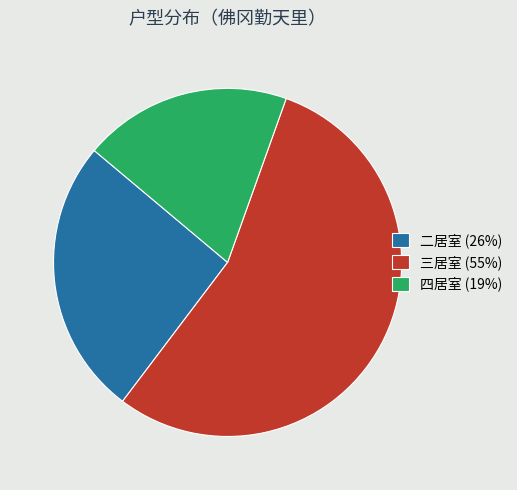

Rank the categories by value from lowest to highest.

四居室, 二居室, 三居室